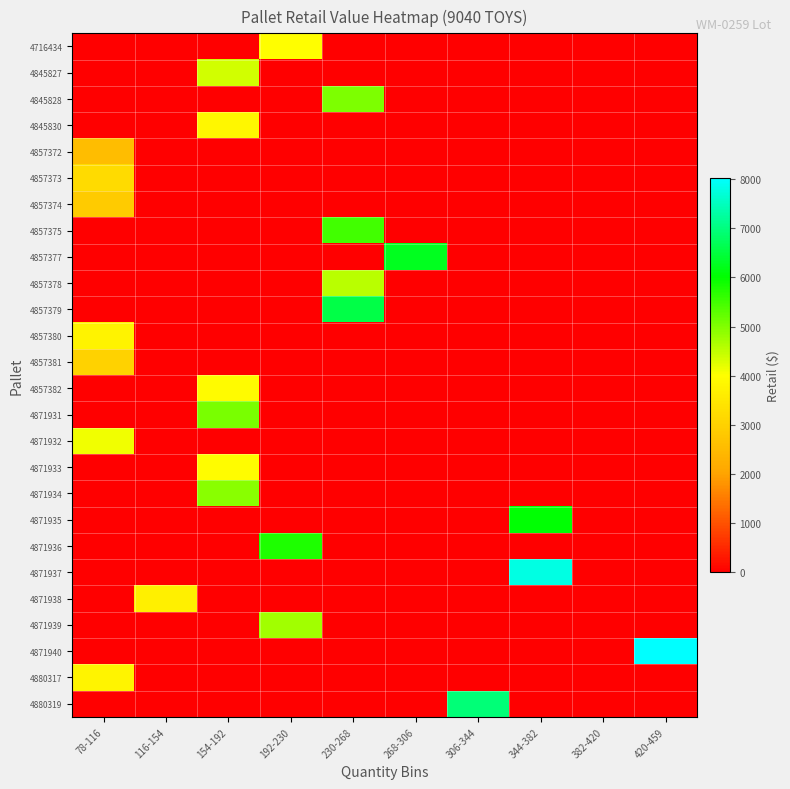

Reading right to left, transcribe all the data shown in this chart.

4716434: 420-459=0.0	382-420=0.0	344-382=0.0	306-344=0.0	268-306=0.0	230-268=0.0	192-230=3981.5	154-192=0.0	116-154=0.0	78-116=0.0
4845827: 420-459=0.0	382-420=0.0	344-382=0.0	306-344=0.0	268-306=0.0	230-268=0.0	192-230=0.0	154-192=4373.0	116-154=0.0	78-116=0.0
4845828: 420-459=0.0	382-420=0.0	344-382=0.0	306-344=0.0	268-306=0.0	230-268=5017.2	192-230=0.0	154-192=0.0	116-154=0.0	78-116=0.0
4845830: 420-459=0.0	382-420=0.0	344-382=0.0	306-344=0.0	268-306=0.0	230-268=0.0	192-230=0.0	154-192=3827.0	116-154=0.0	78-116=0.0
4857372: 420-459=0.0	382-420=0.0	344-382=0.0	306-344=0.0	268-306=0.0	230-268=0.0	192-230=0.0	154-192=0.0	116-154=0.0	78-116=2558.0
4857373: 420-459=0.0	382-420=0.0	344-382=0.0	306-344=0.0	268-306=0.0	230-268=0.0	192-230=0.0	154-192=0.0	116-154=0.0	78-116=3223.0
4857374: 420-459=0.0	382-420=0.0	344-382=0.0	306-344=0.0	268-306=0.0	230-268=0.0	192-230=0.0	154-192=0.0	116-154=0.0	78-116=2880.0
4857375: 420-459=0.0	382-420=0.0	344-382=0.0	306-344=0.0	268-306=0.0	230-268=5493.0	192-230=0.0	154-192=0.0	116-154=0.0	78-116=0.0
4857377: 420-459=0.0	382-420=0.0	344-382=0.0	306-344=0.0	268-306=6261.0	230-268=0.0	192-230=0.0	154-192=0.0	116-154=0.0	78-116=0.0
4857378: 420-459=0.0	382-420=0.0	344-382=0.0	306-344=0.0	268-306=0.0	230-268=4548.0	192-230=0.0	154-192=0.0	116-154=0.0	78-116=0.0
4857379: 420-459=0.0	382-420=0.0	344-382=0.0	306-344=0.0	268-306=0.0	230-268=6574.0	192-230=0.0	154-192=0.0	116-154=0.0	78-116=0.0
4857380: 420-459=0.0	382-420=0.0	344-382=0.0	306-344=0.0	268-306=0.0	230-268=0.0	192-230=0.0	154-192=0.0	116-154=0.0	78-116=3751.0
4857381: 420-459=0.0	382-420=0.0	344-382=0.0	306-344=0.0	268-306=0.0	230-268=0.0	192-230=0.0	154-192=0.0	116-154=0.0	78-116=3013.0
4857382: 420-459=0.0	382-420=0.0	344-382=0.0	306-344=0.0	268-306=0.0	230-268=0.0	192-230=0.0	154-192=3923.0	116-154=0.0	78-116=0.0
4871931: 420-459=0.0	382-420=0.0	344-382=0.0	306-344=0.0	268-306=0.0	230-268=0.0	192-230=0.0	154-192=5067.4	116-154=0.0	78-116=0.0
4871932: 420-459=0.0	382-420=0.0	344-382=0.0	306-344=0.0	268-306=0.0	230-268=0.0	192-230=0.0	154-192=0.0	116-154=0.0	78-116=4134.2
4871933: 420-459=0.0	382-420=0.0	344-382=0.0	306-344=0.0	268-306=0.0	230-268=0.0	192-230=0.0	154-192=3962.4	116-154=0.0	78-116=0.0
4871934: 420-459=0.0	382-420=0.0	344-382=0.0	306-344=0.0	268-306=0.0	230-268=0.0	192-230=0.0	154-192=4939.3	116-154=0.0	78-116=0.0
4871935: 420-459=0.0	382-420=0.0	344-382=6028.6	306-344=0.0	268-306=0.0	230-268=0.0	192-230=0.0	154-192=0.0	116-154=0.0	78-116=0.0
4871936: 420-459=0.0	382-420=0.0	344-382=0.0	306-344=0.0	268-306=0.0	230-268=0.0	192-230=5773.0	154-192=0.0	116-154=0.0	78-116=0.0
4871937: 420-459=0.0	382-420=0.0	344-382=7778.0	306-344=0.0	268-306=0.0	230-268=0.0	192-230=0.0	154-192=0.0	116-154=0.0	78-116=0.0
4871938: 420-459=0.0	382-420=0.0	344-382=0.0	306-344=0.0	268-306=0.0	230-268=0.0	192-230=0.0	154-192=0.0	116-154=3681.5	78-116=0.0
4871939: 420-459=0.0	382-420=0.0	344-382=0.0	306-344=0.0	268-306=0.0	230-268=0.0	192-230=4751.0	154-192=0.0	116-154=0.0	78-116=0.0
4871940: 420-459=8024.0	382-420=0.0	344-382=0.0	306-344=0.0	268-306=0.0	230-268=0.0	192-230=0.0	154-192=0.0	116-154=0.0	78-116=0.0
4880317: 420-459=0.0	382-420=0.0	344-382=0.0	306-344=0.0	268-306=0.0	230-268=0.0	192-230=0.0	154-192=0.0	116-154=0.0	78-116=3774.0
4880319: 420-459=0.0	382-420=0.0	344-382=0.0	306-344=6942.0	268-306=0.0	230-268=0.0	192-230=0.0	154-192=0.0	116-154=0.0	78-116=0.0